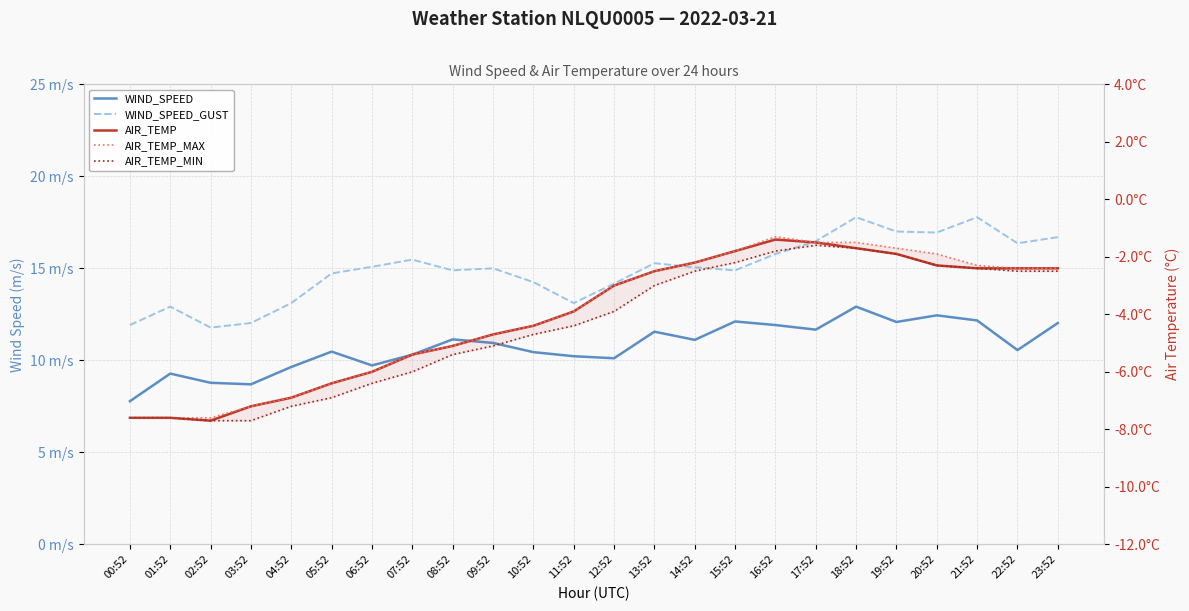

At how many categories does at least one series exceed 7?

24